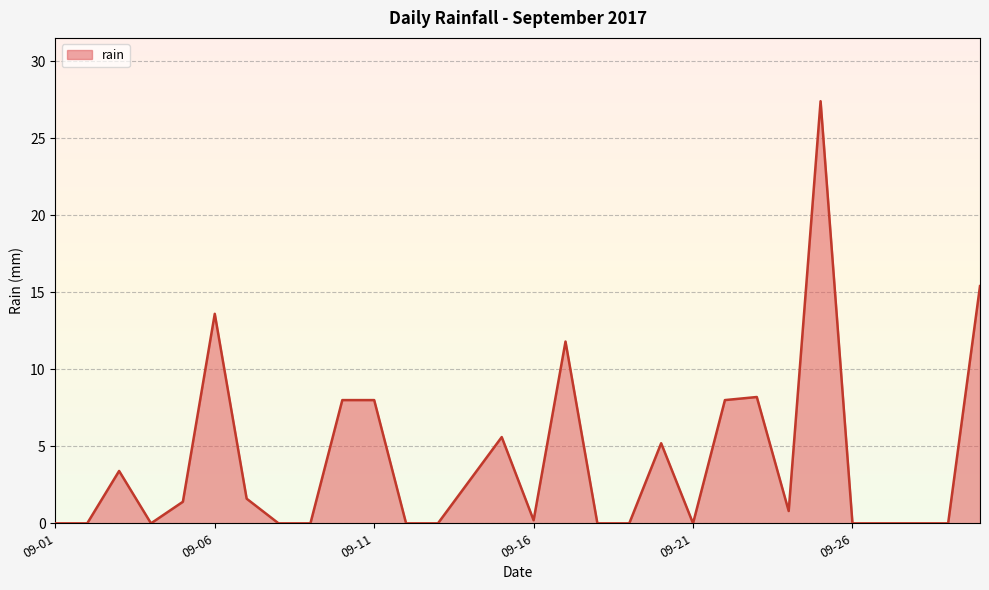

What is the difference between the maximum and minimum values?

27.4